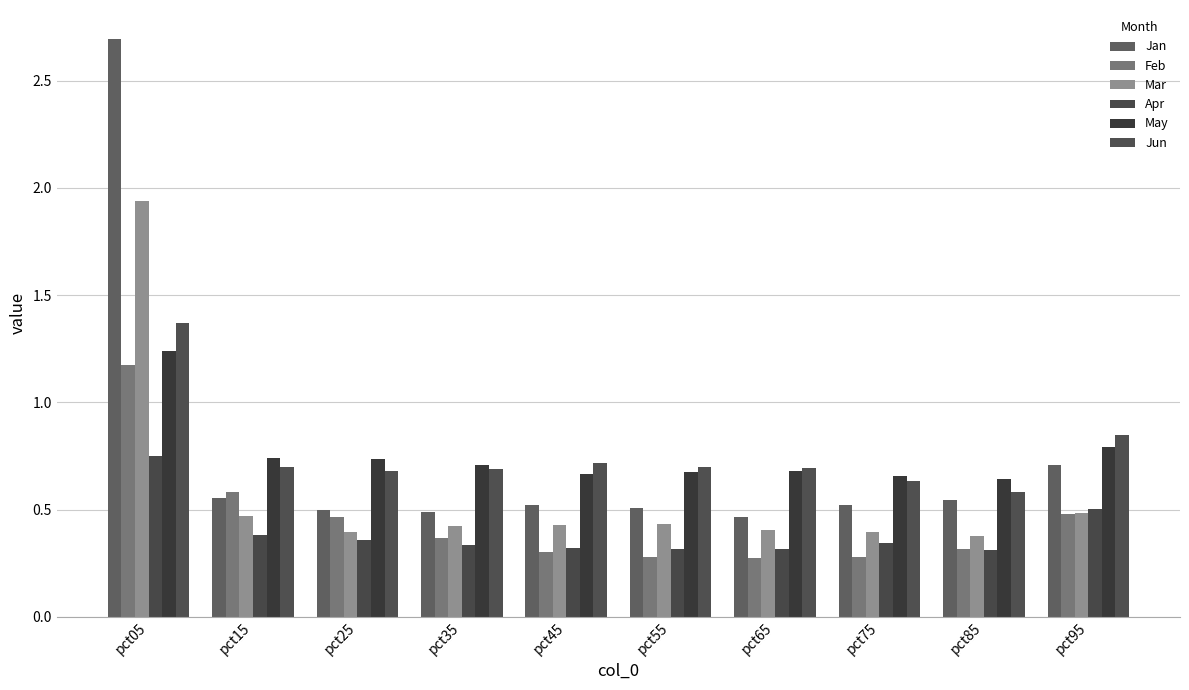

Which label corresponds to the largest value in the chart?

pct05